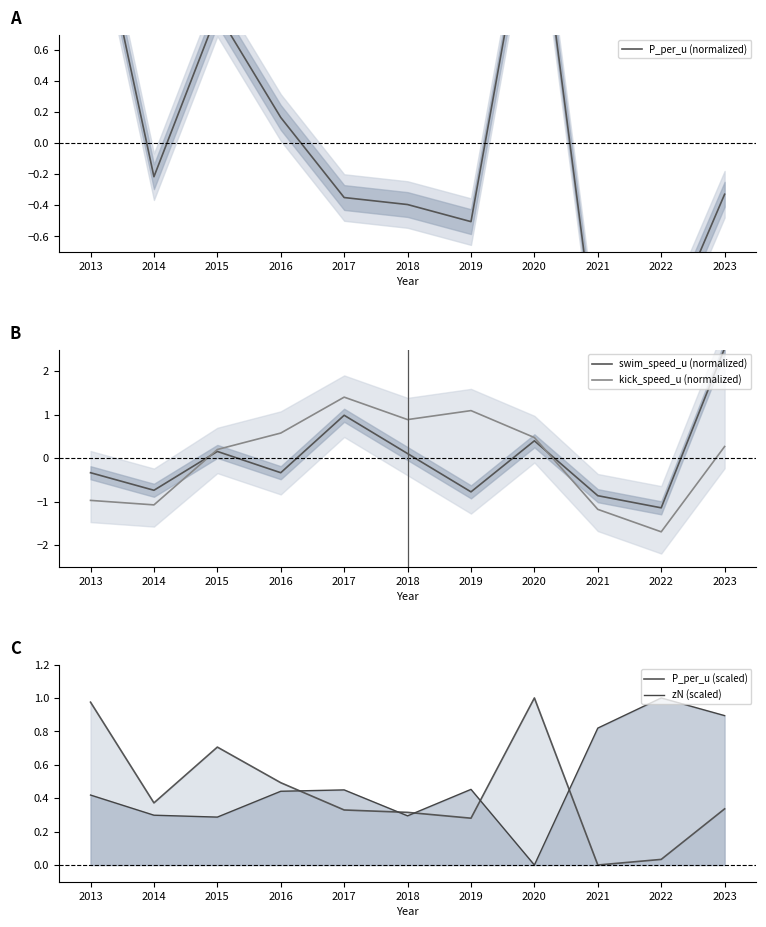

Which series has the largest total across all categories?

zN (scaled)